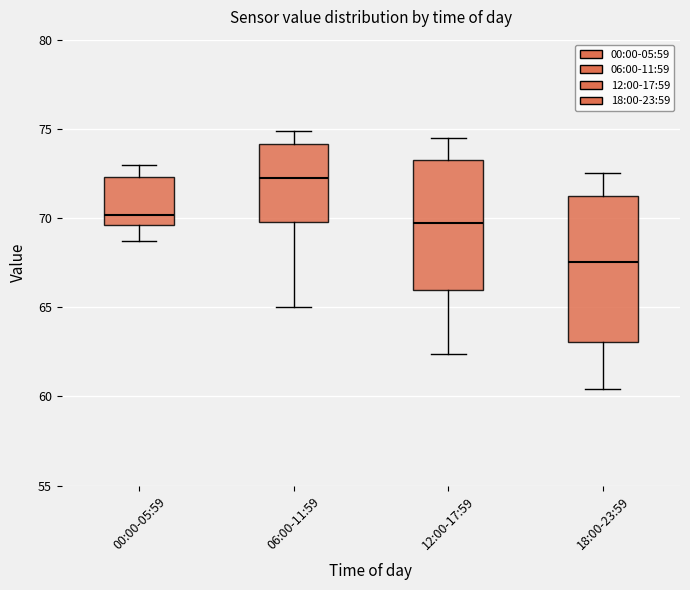

Where is the lower edge of the box for 00:00-05:59 on the y-axis? The values are not printed on the chart, so give them approximately, as read against the axis.

69.5